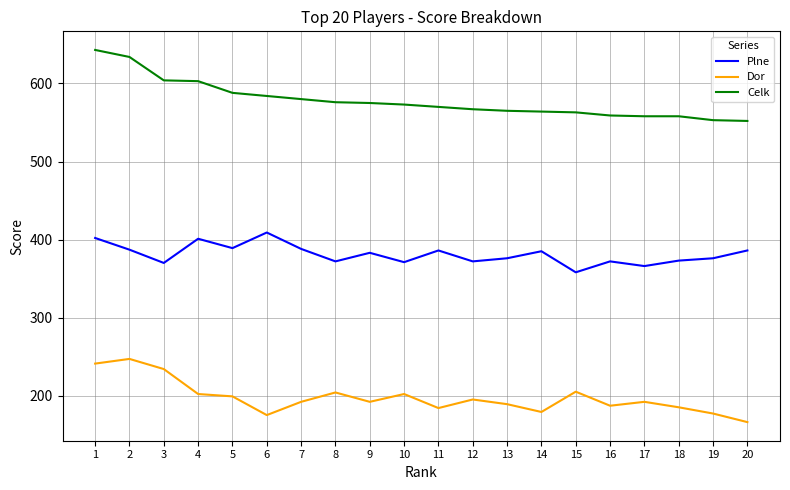

Which series has the largest range (max minus min)?

Celk